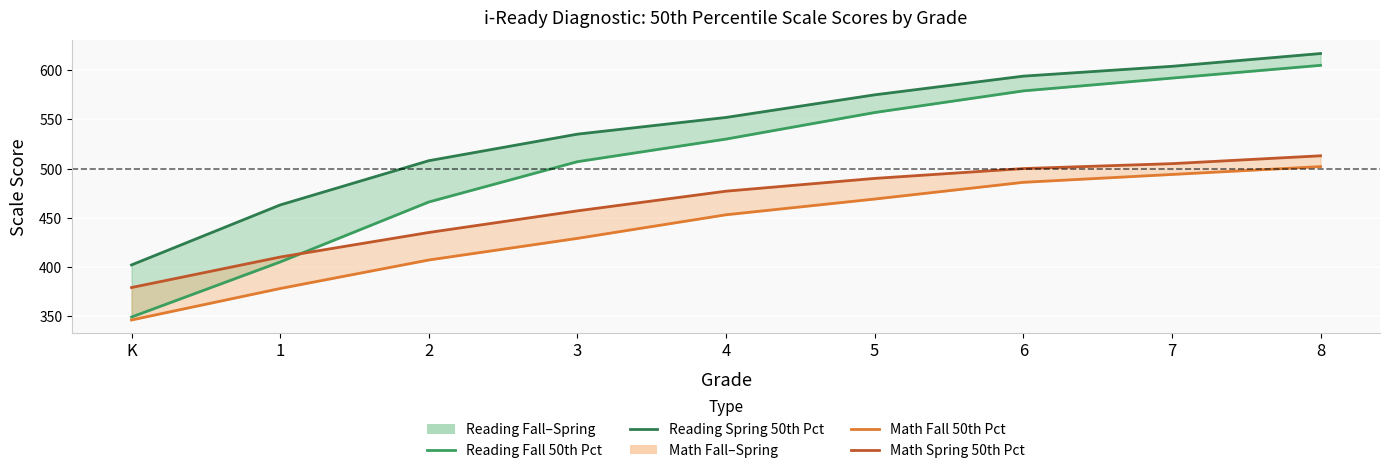

Reading right to left, extract all data points from this chart.

Reading Fall 50th Pct: 8=605	7=592	6=579	5=557	4=530	3=507	2=466	1=405	K=349
Reading Spring 50th Pct: 8=617	7=604	6=594	5=575	4=552	3=535	2=508	1=463	K=402
Math Fall 50th Pct: 8=502	7=494	6=486	5=469	4=453	3=429	2=407	1=378	K=346
Math Spring 50th Pct: 8=513	7=505	6=500	5=490	4=477	3=457	2=435	1=410	K=379